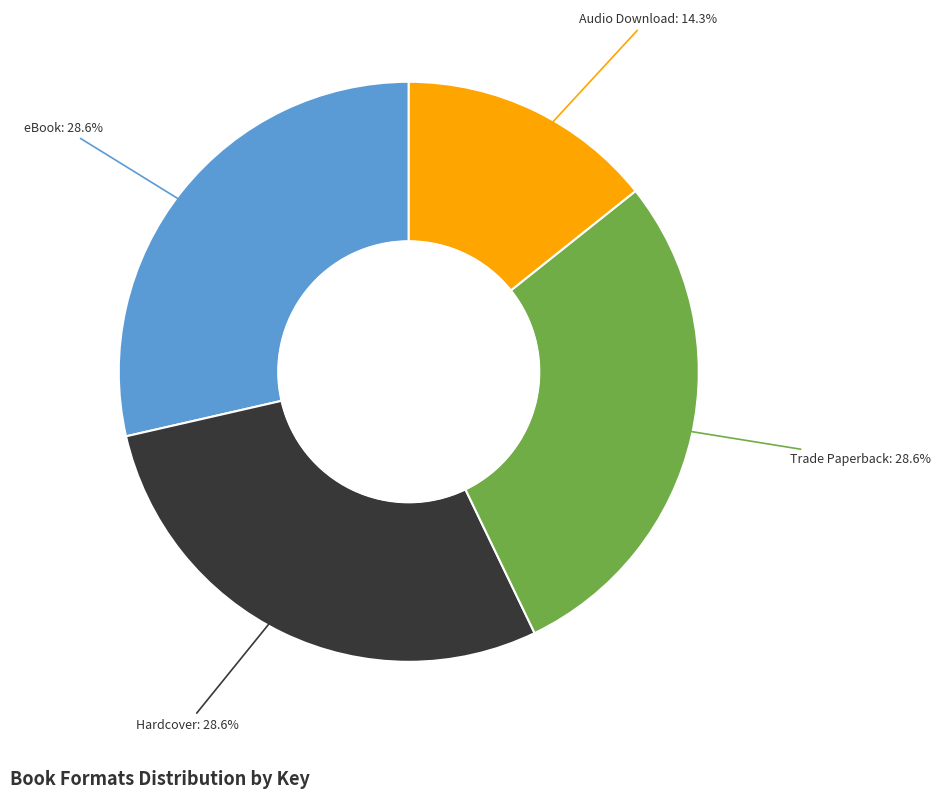

Is there any slice that represents more than half of the pie?

No